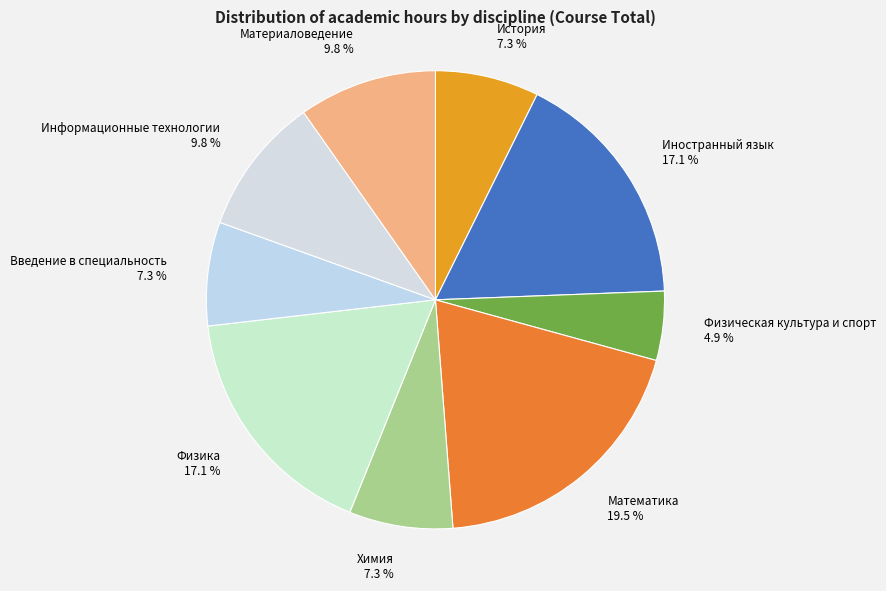

Does Материаловедение account for over 50% of the chart?

No